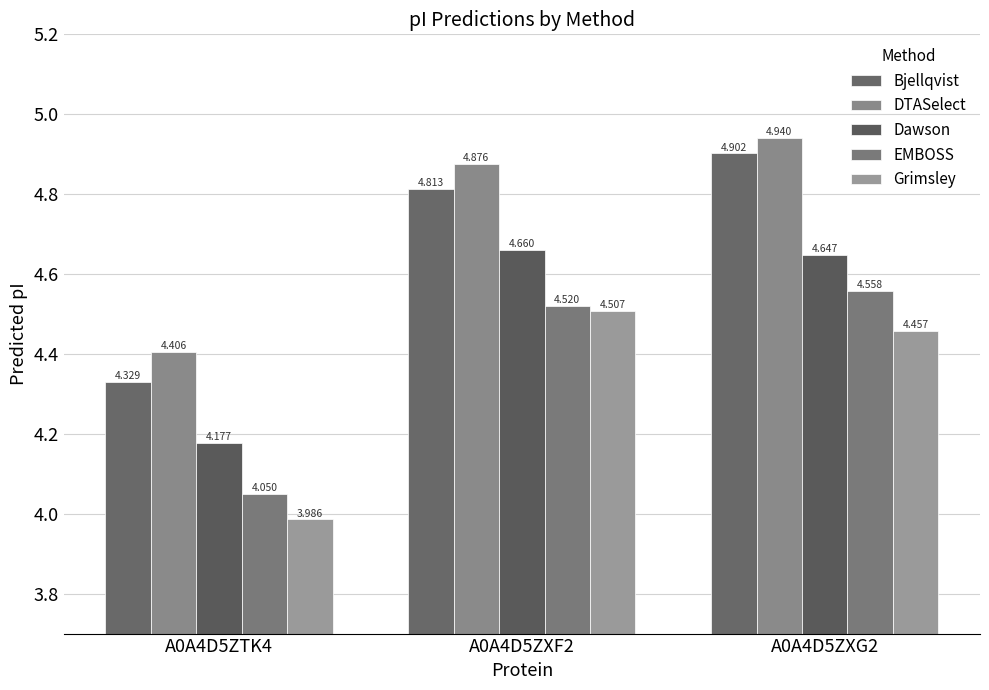

What is the spread (max minus min) of values at A0A4D5ZTK4?

0.4